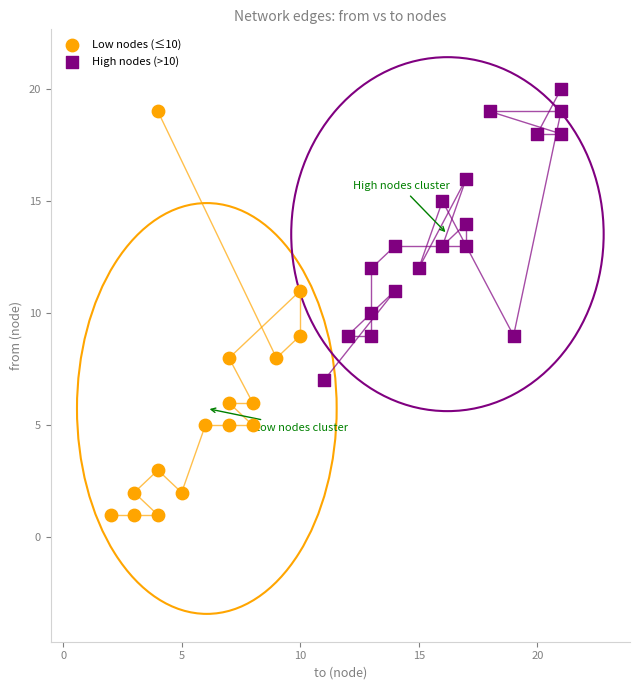

What are all the series names shown in the legend?

Low nodes (≤10), High nodes (>10)